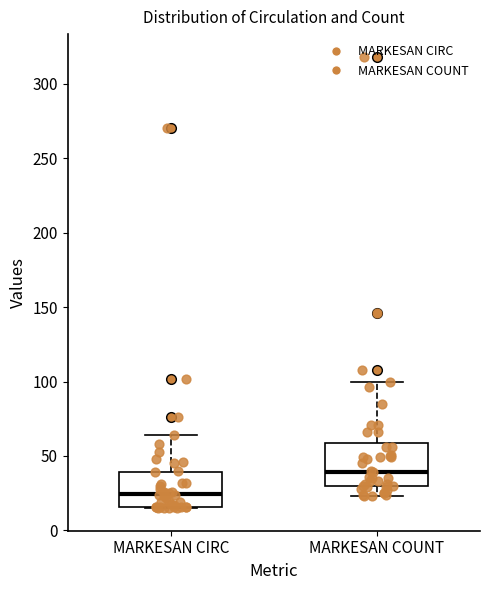

Which box's median line is the highest?

MARKESAN COUNT